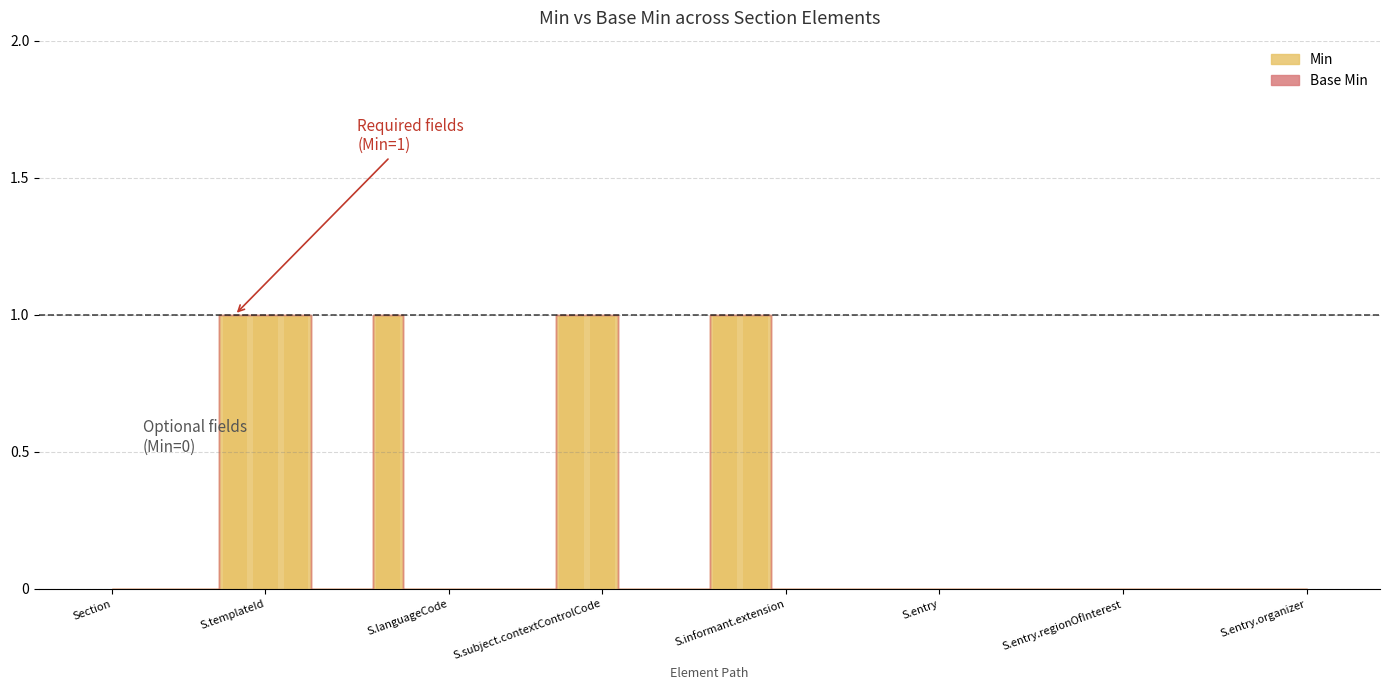

Are the bars horizontal?

No